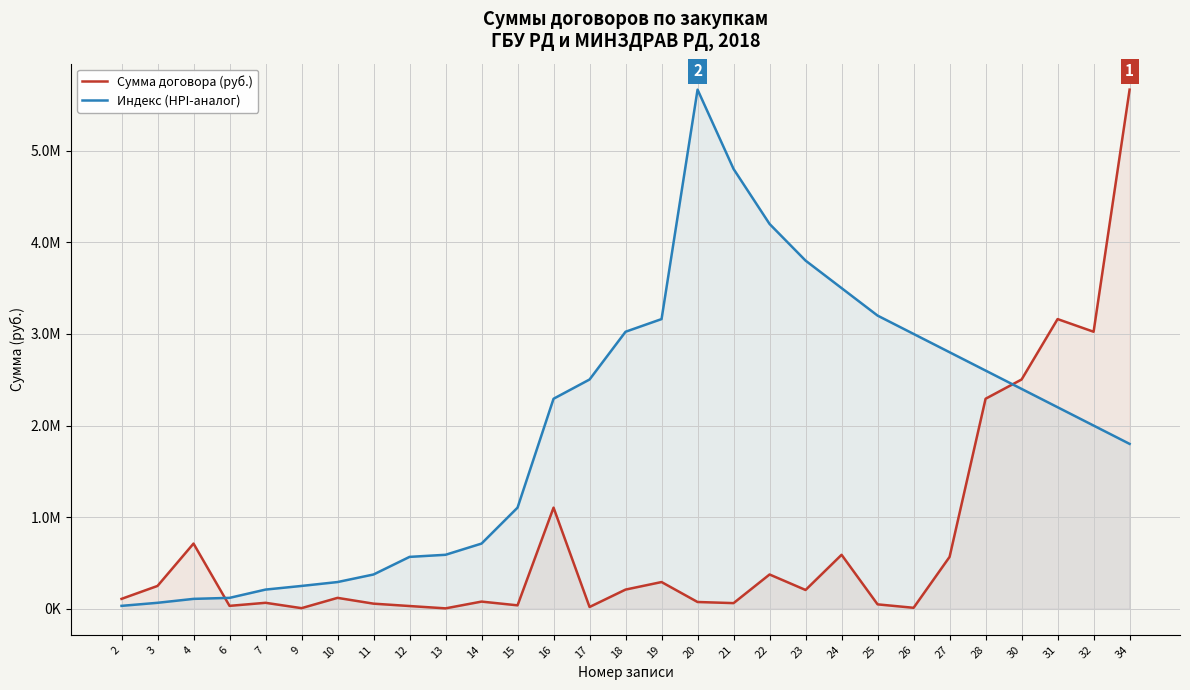

How many times do Сумма договора (руб.) and Индекс (HPI-аналог) cross each other?

2